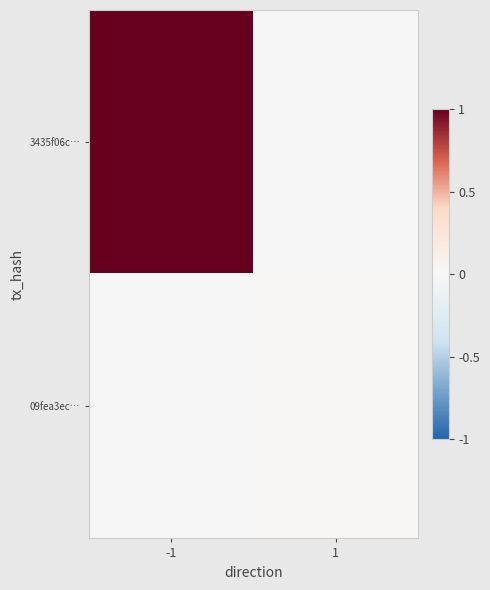

At how many categories does at least one series exceed 0?

2